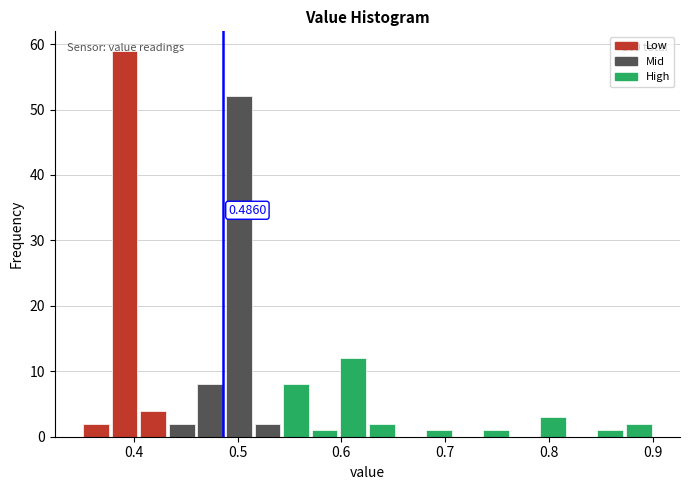

Read against the x-axis, roughly where is the centre of the tallest bar?

0.39